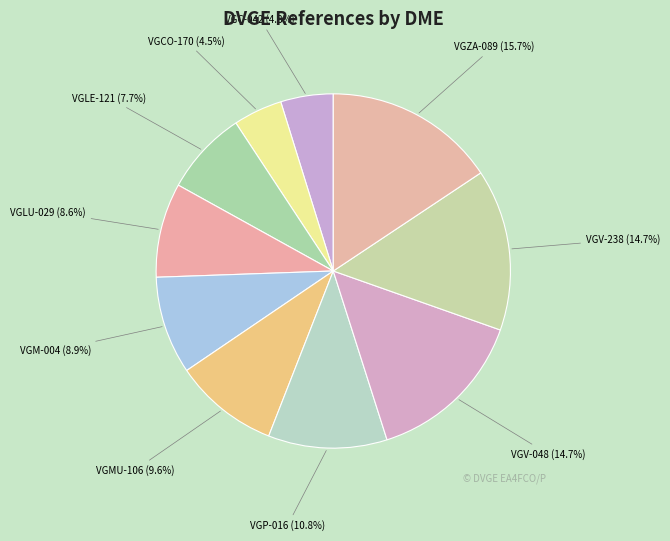

Is it true that VGP-016 is 11% of the pie?

True